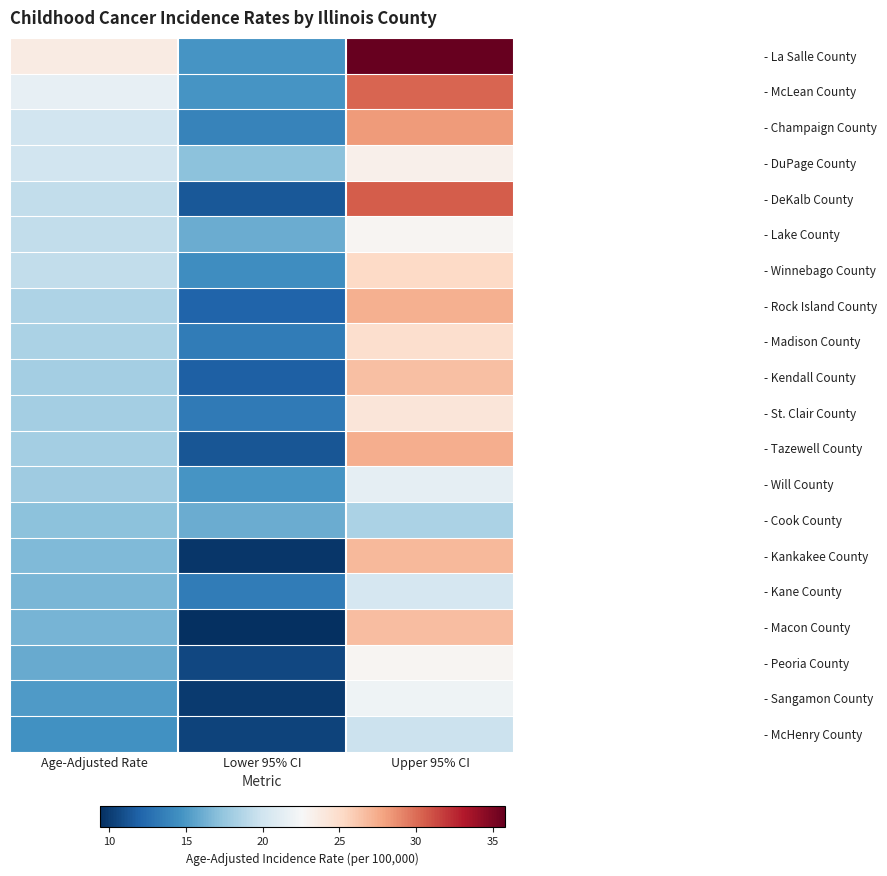

How many series are shown in this chart?

20